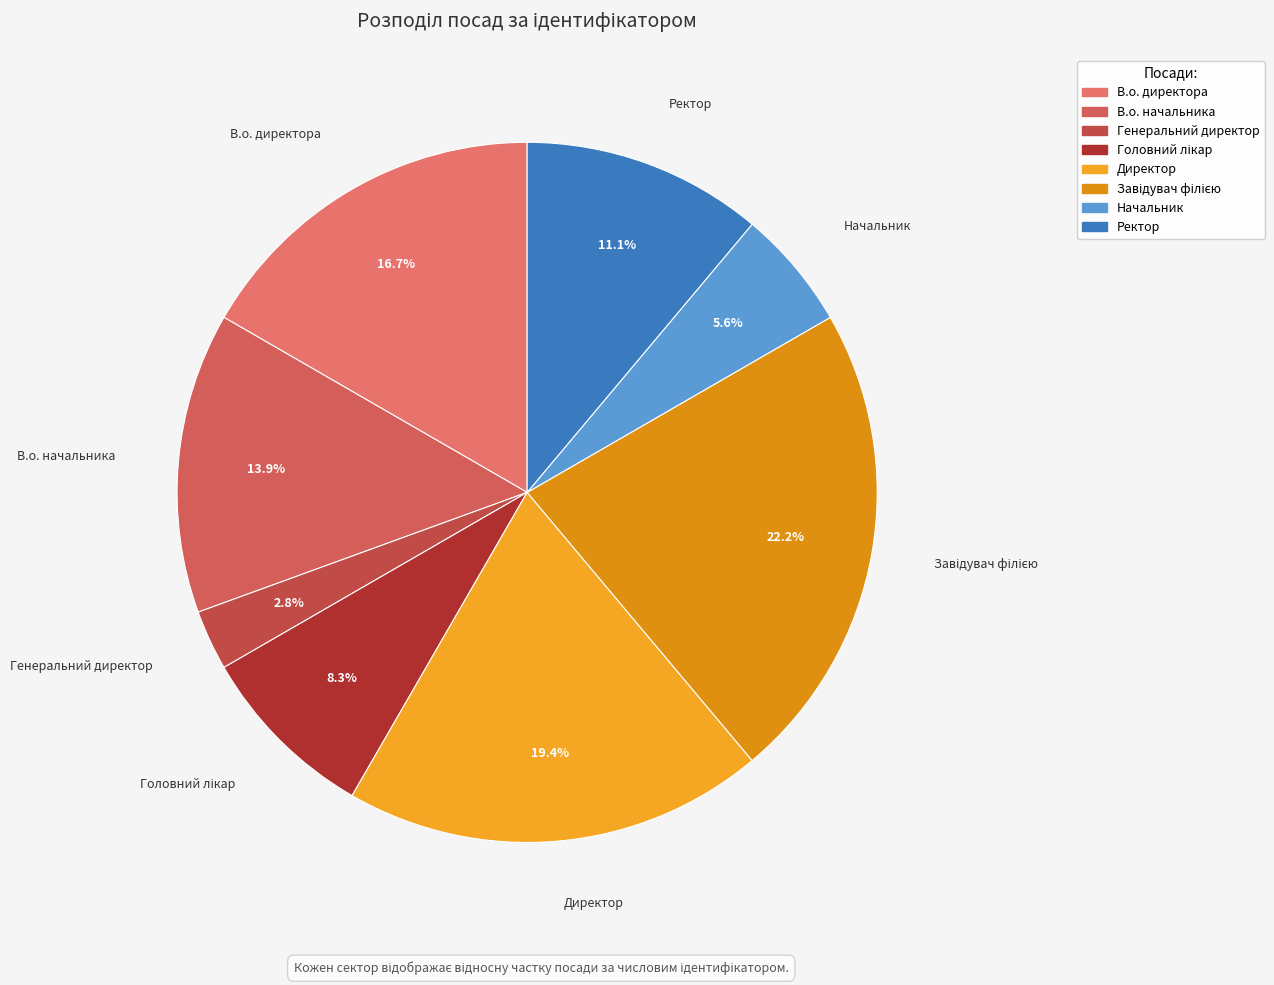

To the nearest percent, what portion does Генеральний директор represent?

3%